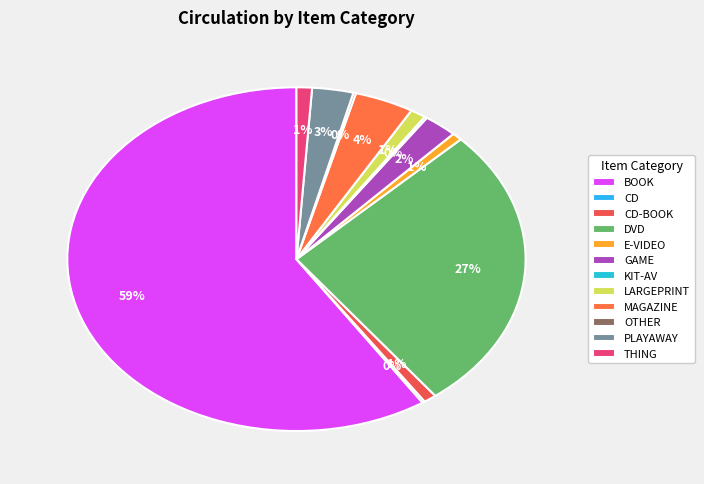

What portion of the pie excludes GAME?

97.6%